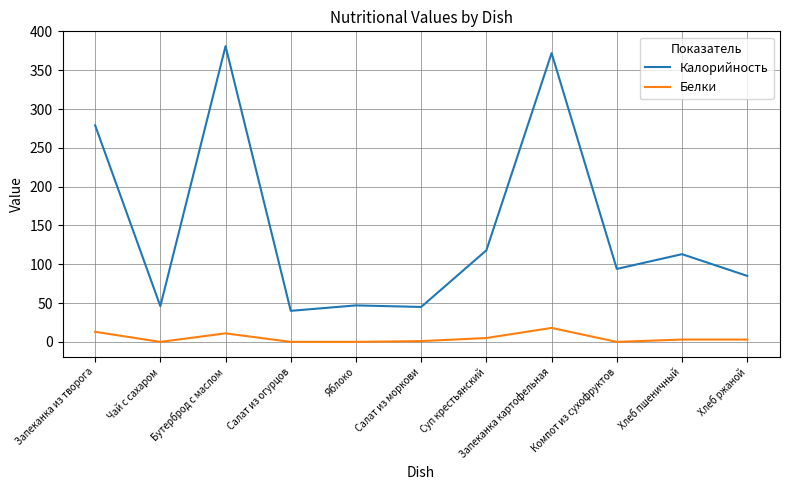

Rank the series at Запеканка картофельная from lowest to highest value.

Белки, Калорийность